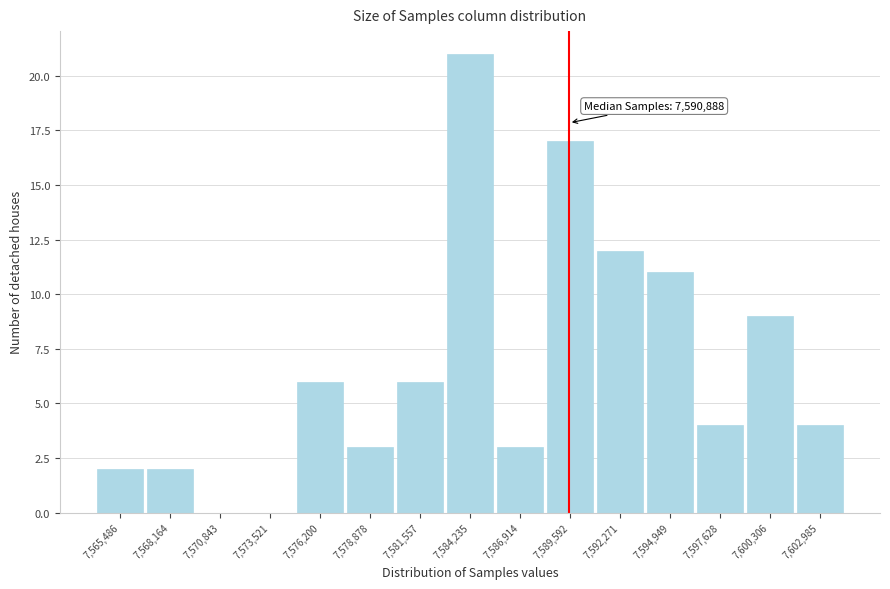

Reading right to left, what are all the values shown in this chart?

7,602,985=4	7,600,306=9	7,597,628=4	7,594,949=11	7,592,271=12	7,589,592=17	7,586,914=3	7,584,235=21	7,581,557=6	7,578,878=3	7,576,200=6	7,573,521=0	7,570,843=0	7,568,164=2	7,565,486=2